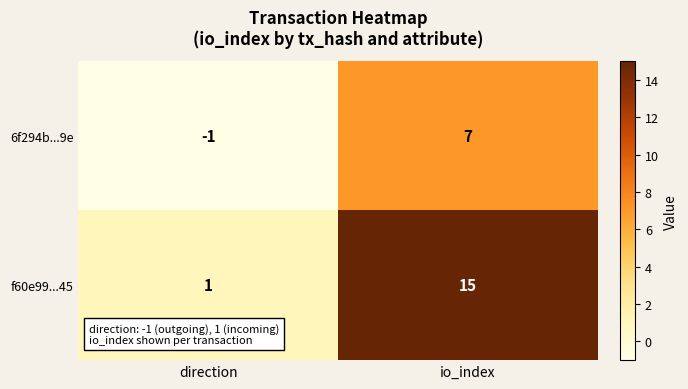

What is the average value of the 6f294b...9e series?

3